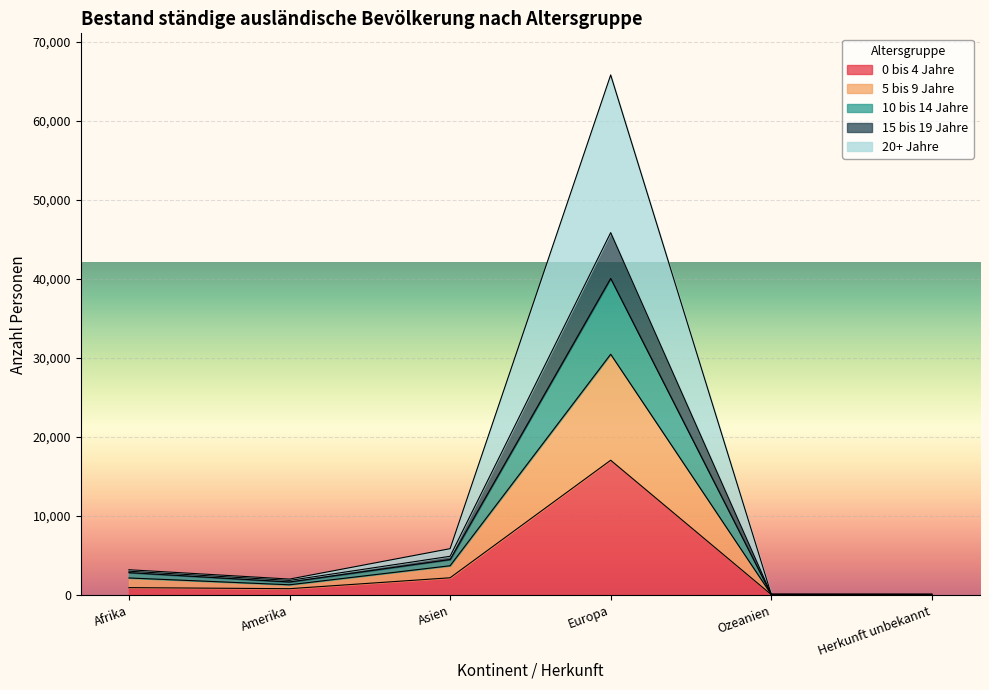

True or false: 0 bis 4 Jahre has a value of 2196 at Asien.

True